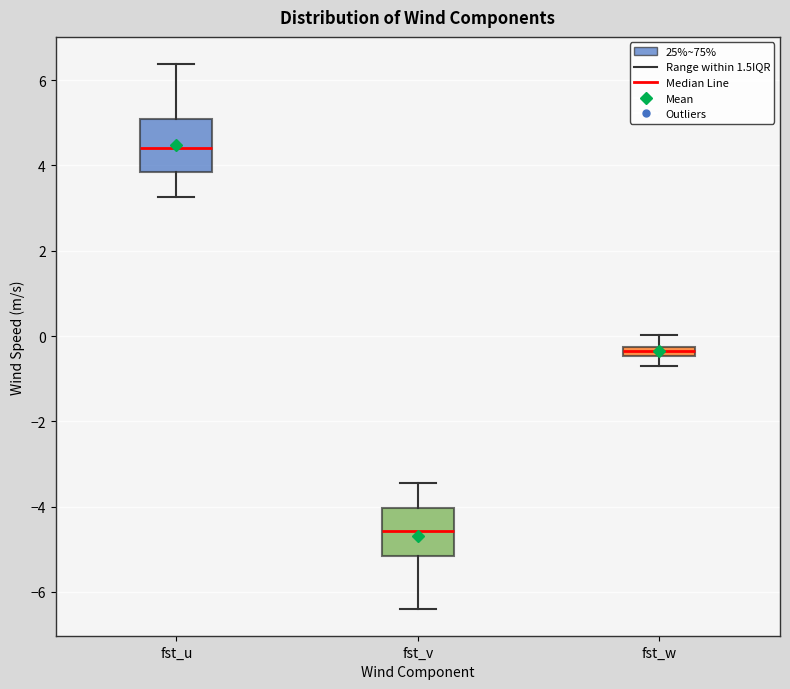

Which box has the lowest median line?

fst_v